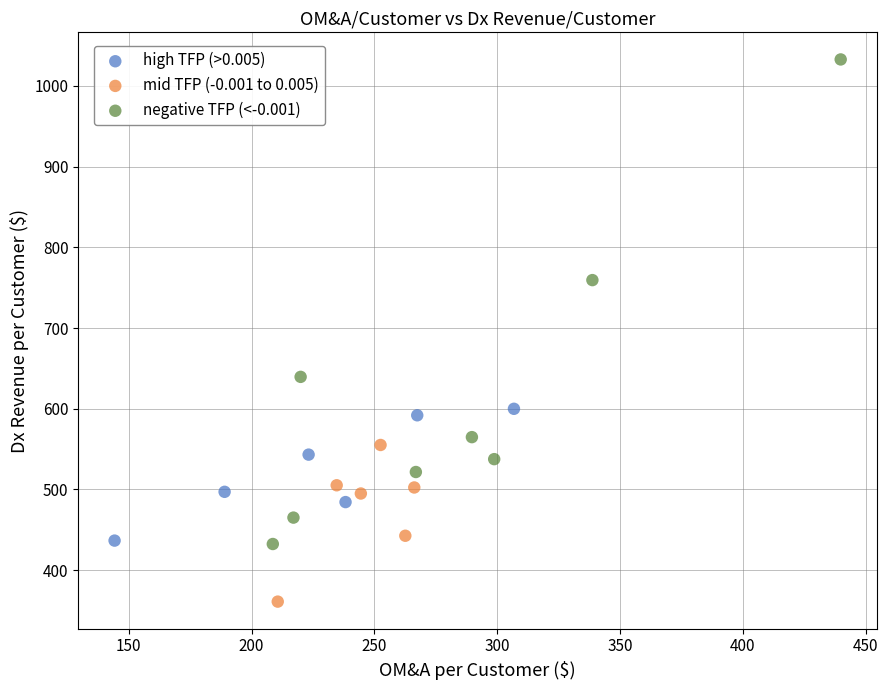

Which series reaches the minimum Y coordinate?

mid TFP (-0.001 to 0.005)